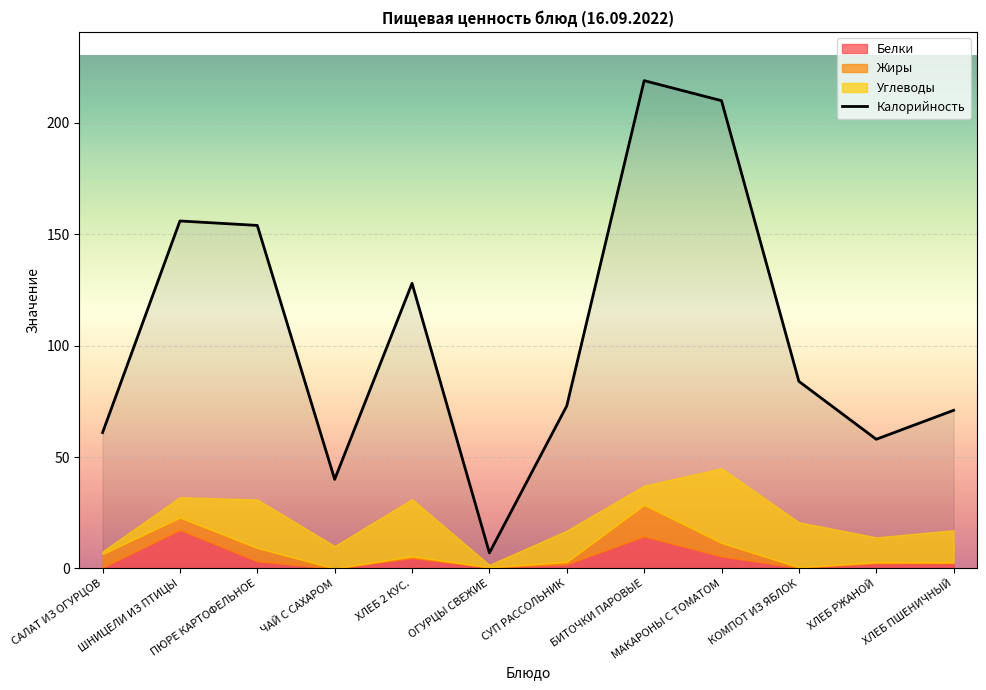

What is the sum of the values at БИТОЧКИ ПАРОВЫЕ and ХЛЕБ ПШЕНИЧНЫЙ?

290